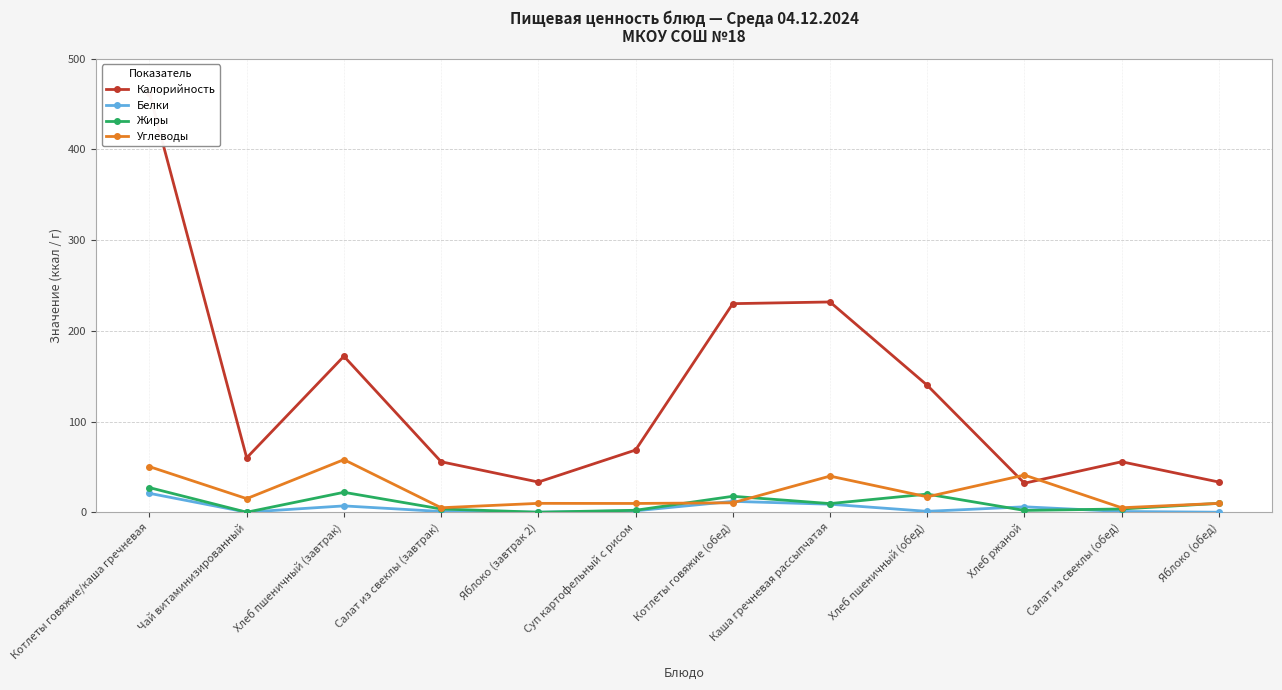

What is the maximum value for Калорийность?

462.0